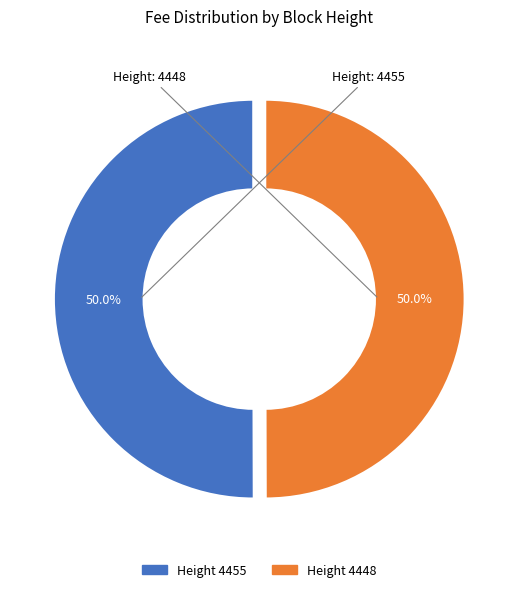

To the nearest percent, what is the average slice percentage?

50%